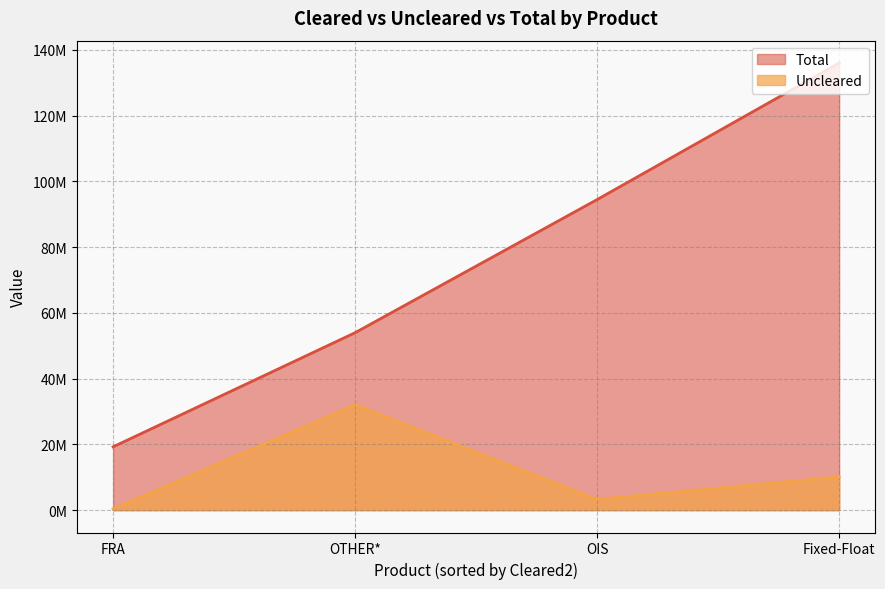

The value of Total at OIS is 94486778. True or false?

True